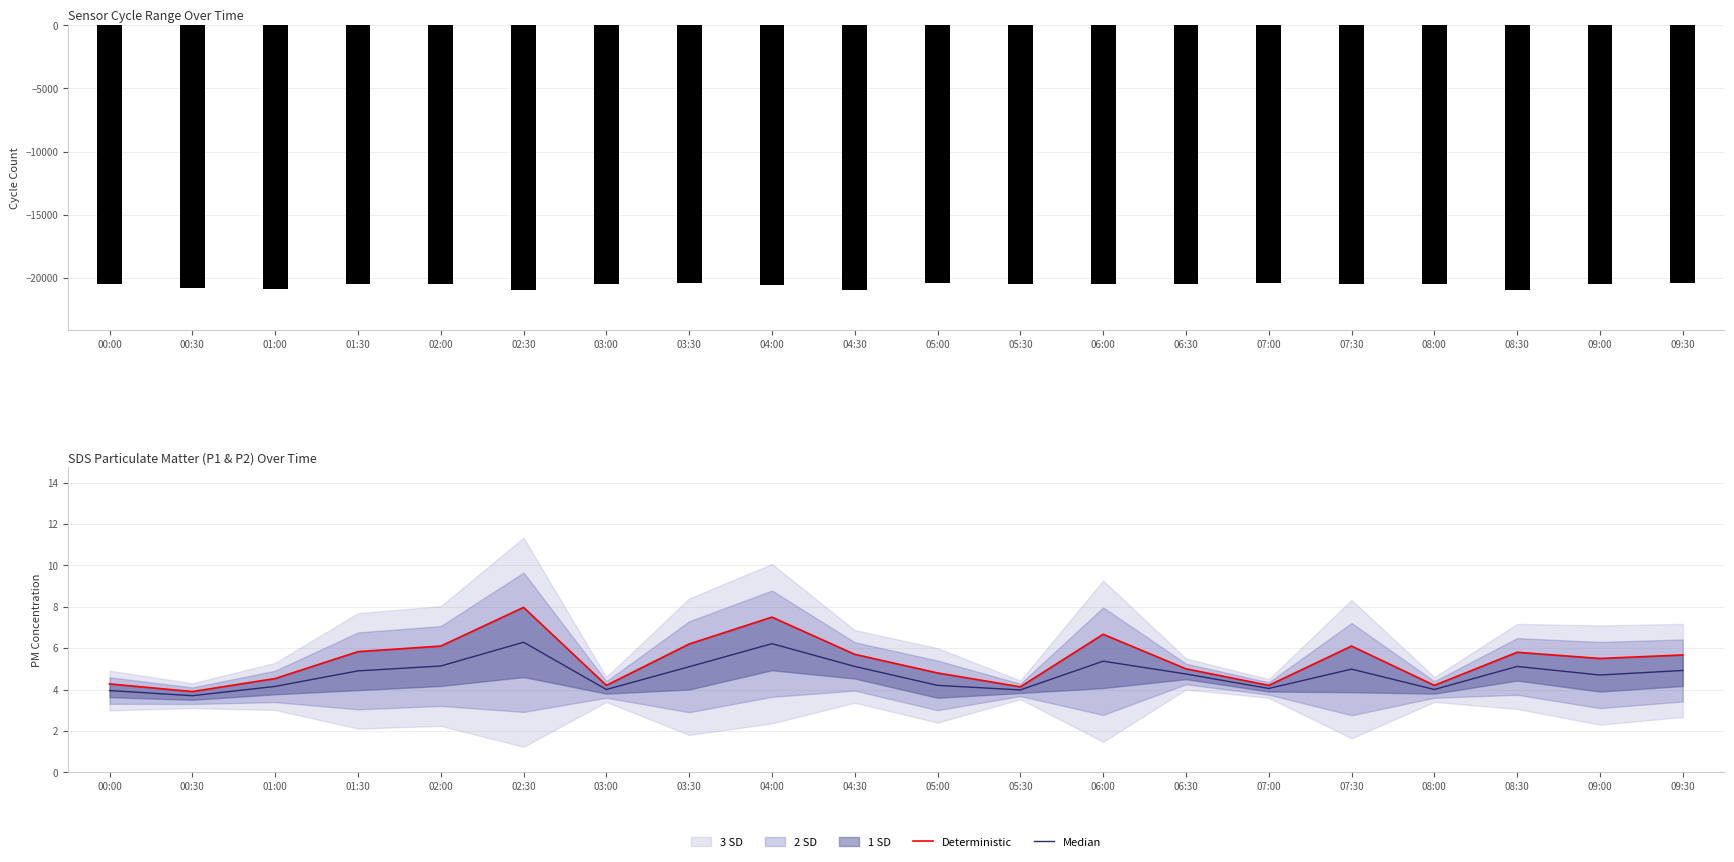

What is the difference between the second highest and minimum values in the Deterministic series?

3.6